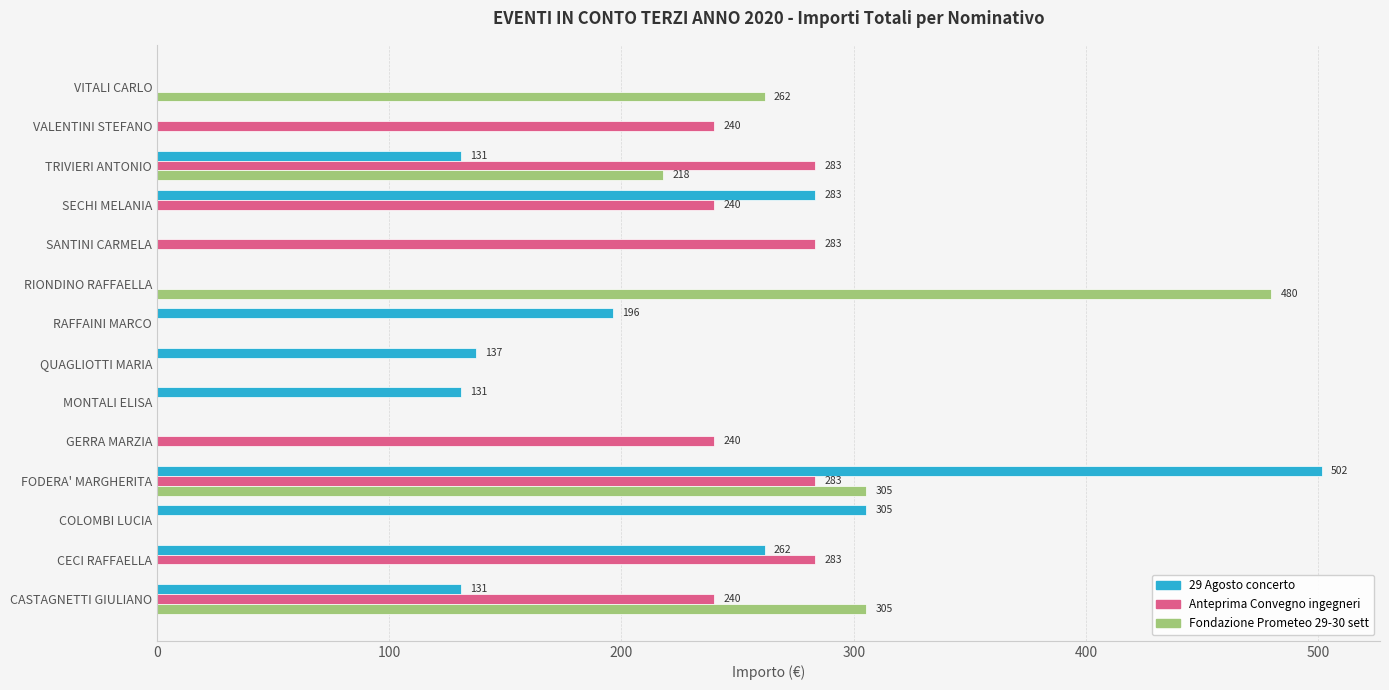

What is the greatest value displayed?

501.5